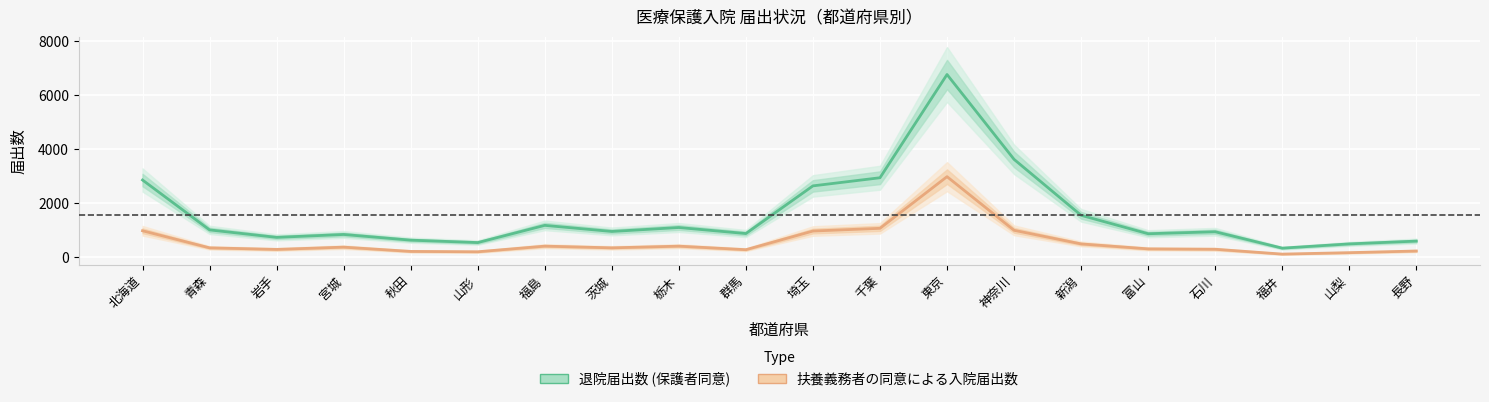

How many categories are shown in the chart?

20